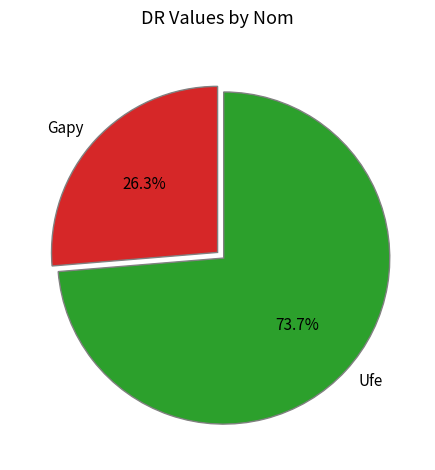

How many segments does this pie chart have?

2